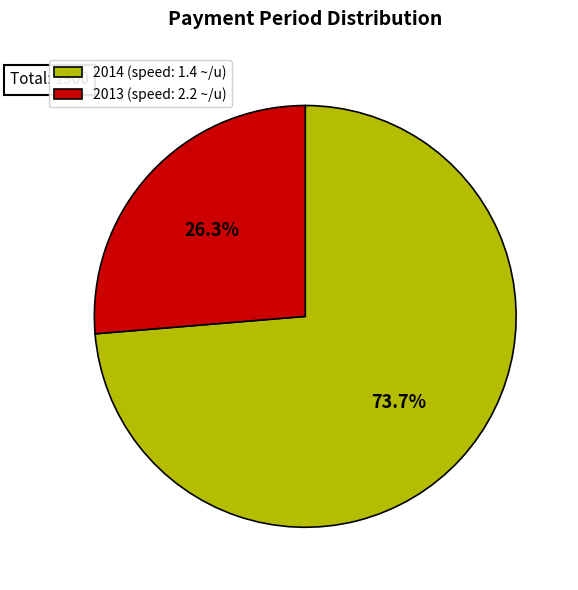

To the nearest percent, what is the combined percentage of 2014 and 2013?

100%